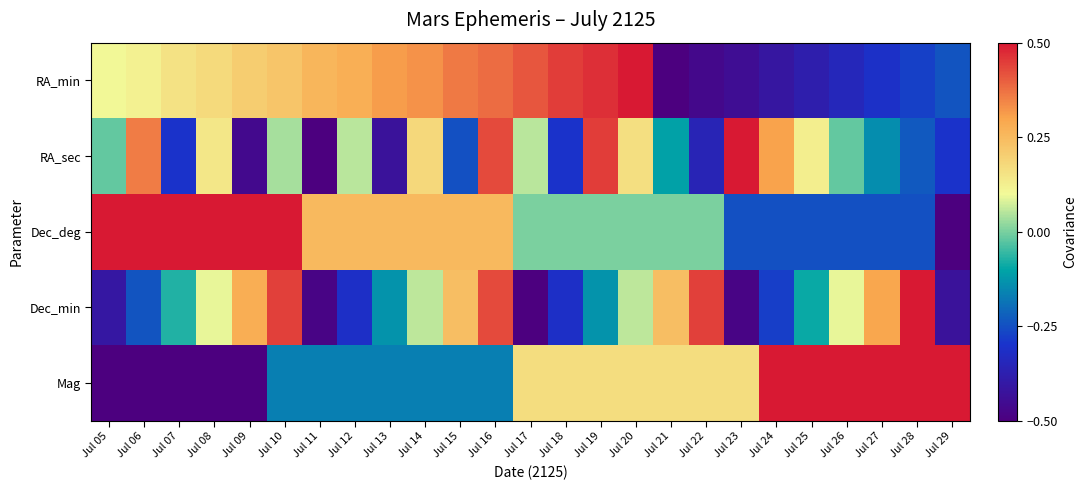

List the series in order of their peak value, highest first.

RA_min, RA_sec, Dec_deg, Dec_min, Mag